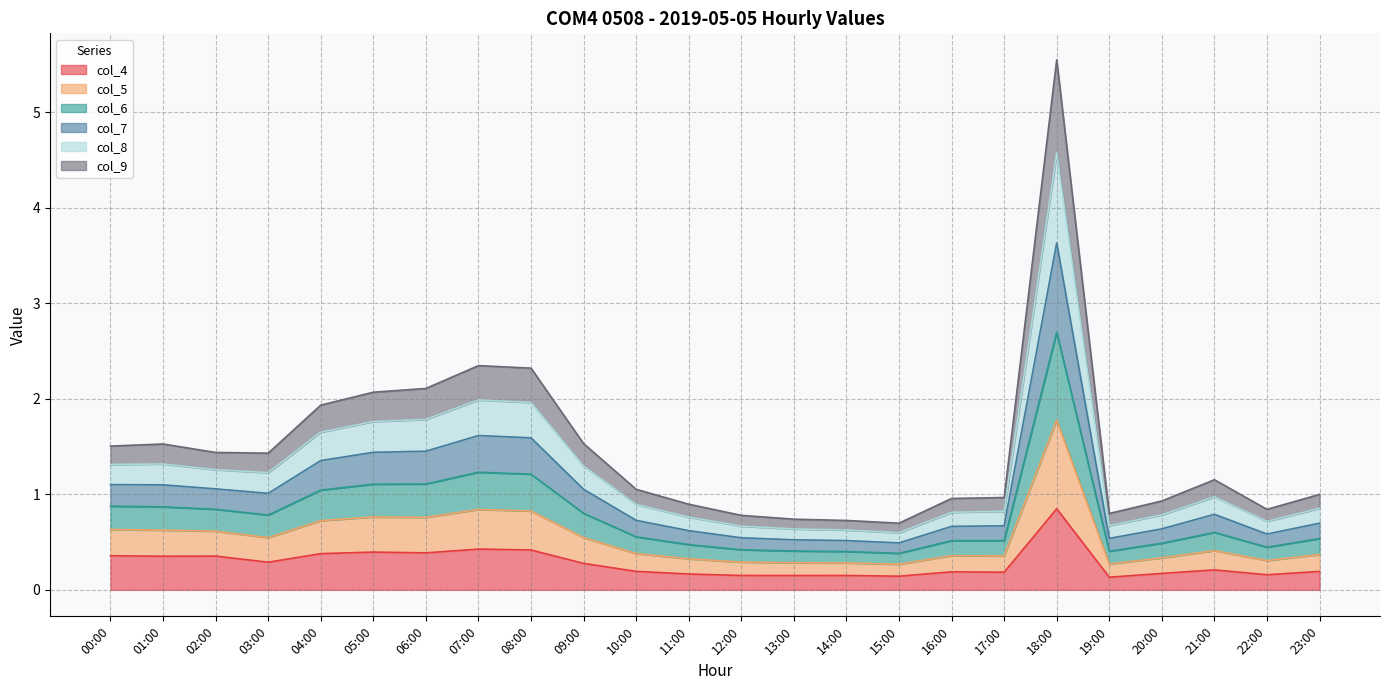

What is the approximate value of col_4 at 01:00?

0.4